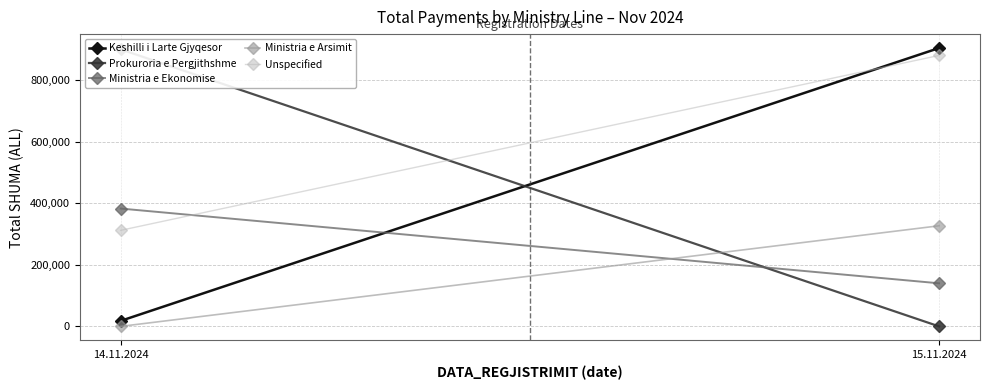

What is the value of the Ministria e Arsimit point at the 2nd from the left?

326751